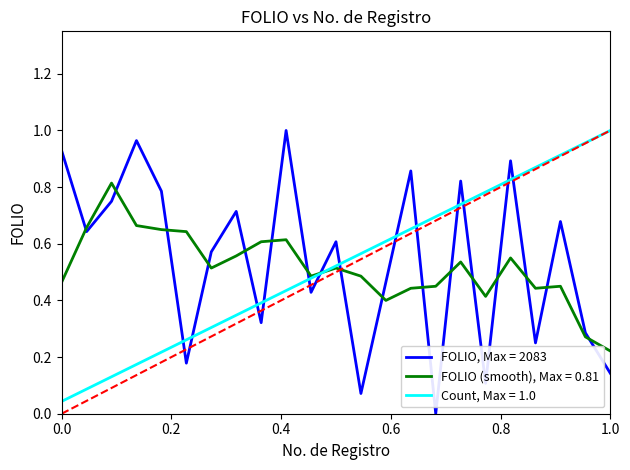

True or false: FOLIO, Max = 2083 and FOLIO (smooth), Max = 0.81 cross at least once.

True